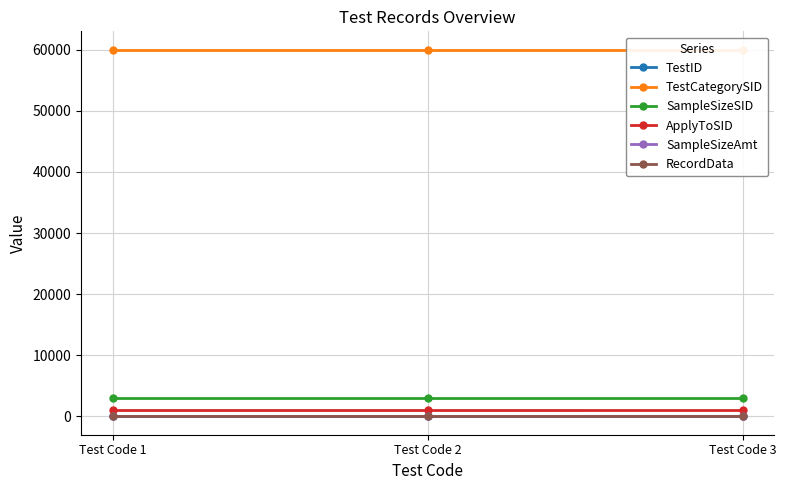

Reading left to right, what are all the values shown in this chart?

TestID: Test Code 1=1	Test Code 2=2	Test Code 3=3
TestCategorySID: Test Code 1=60001	Test Code 2=60001	Test Code 3=60001
SampleSizeSID: Test Code 1=3006	Test Code 2=3006	Test Code 3=3006
ApplyToSID: Test Code 1=1000	Test Code 2=1000	Test Code 3=1000
SampleSizeAmt: Test Code 1=1	Test Code 2=1	Test Code 3=1
RecordData: Test Code 1=1	Test Code 2=1	Test Code 3=1